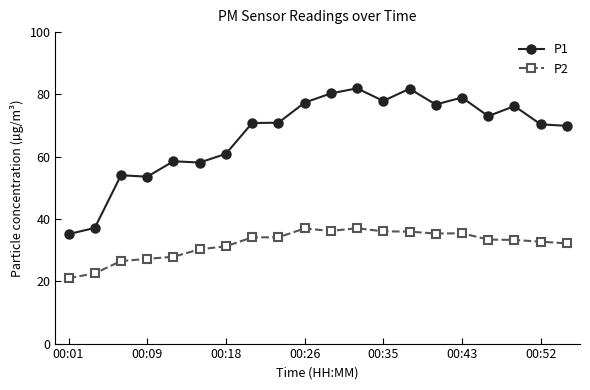

What is the highest value of the P2 series?

37.0